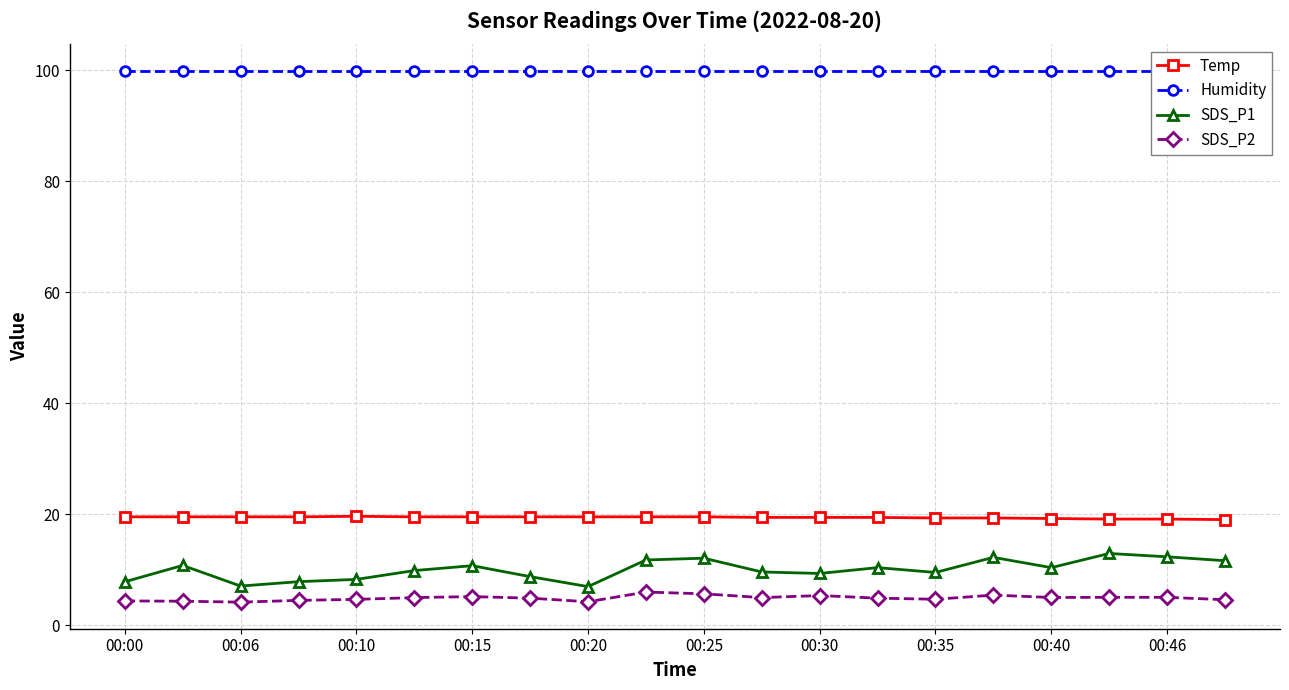

What is the minimum value for SDS_P2?

4.1